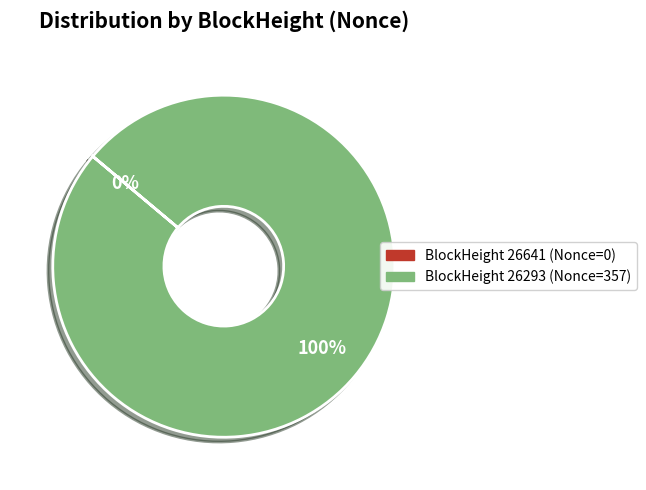

To the nearest percent, what is the difference between the largest and smallest slice percentages?

100%